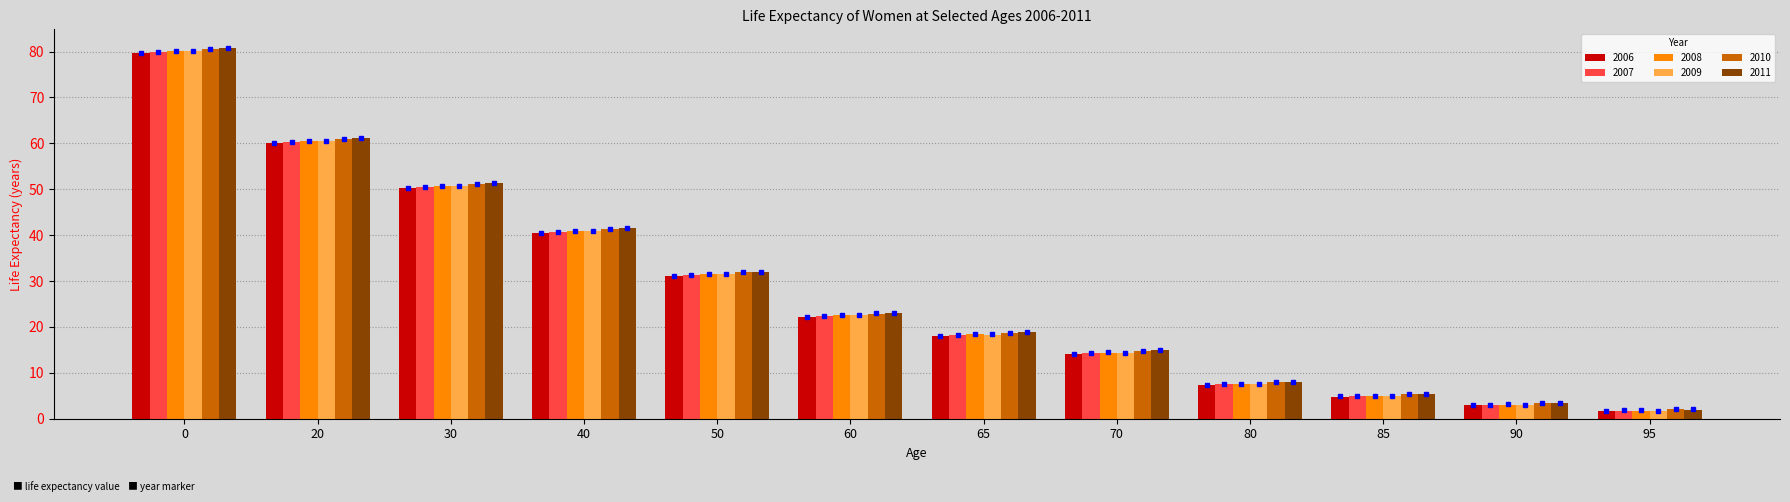

What is the average value of the 2006 series?

27.7